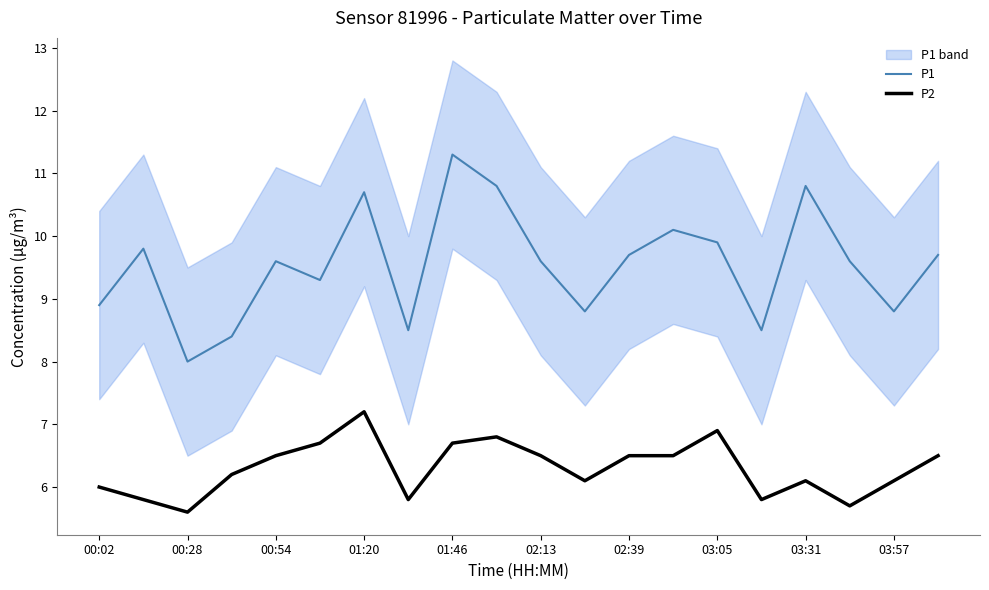

How many interior local peaks does the P1 series have?

6